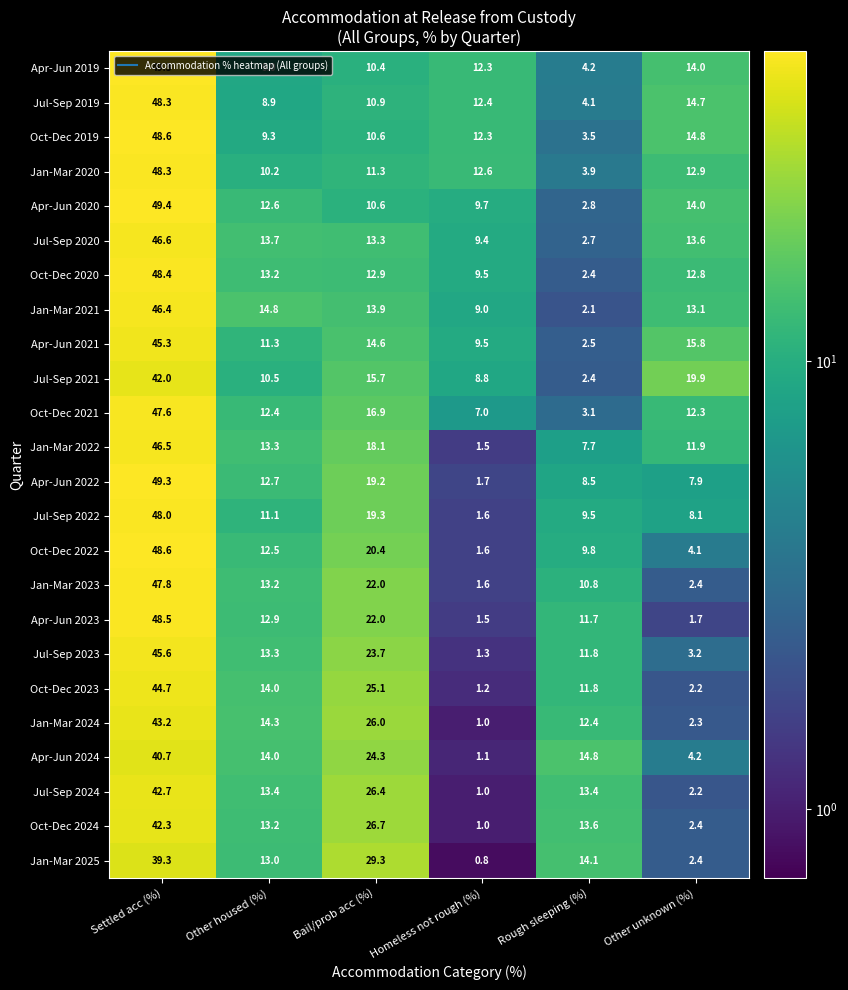

True or false: Apr-Jun 2019 has a value of 6.6 at Rough sleeping (%).

False